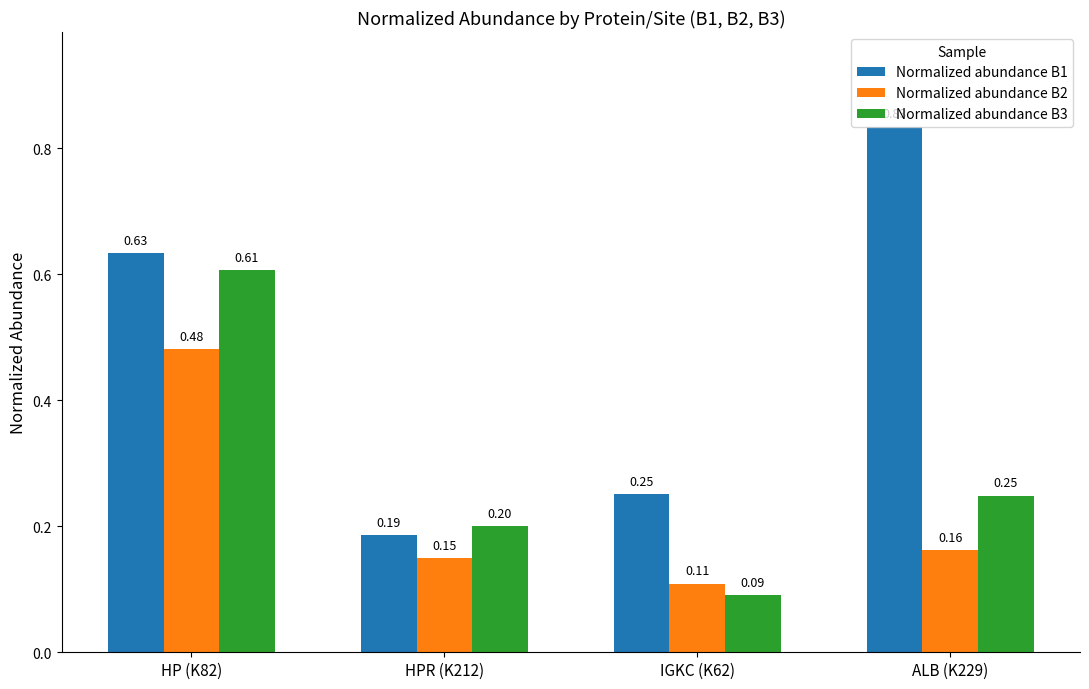

What is the difference between the Normalized abundance B3 values at HP (K82) and ALB (K229)?

0.4